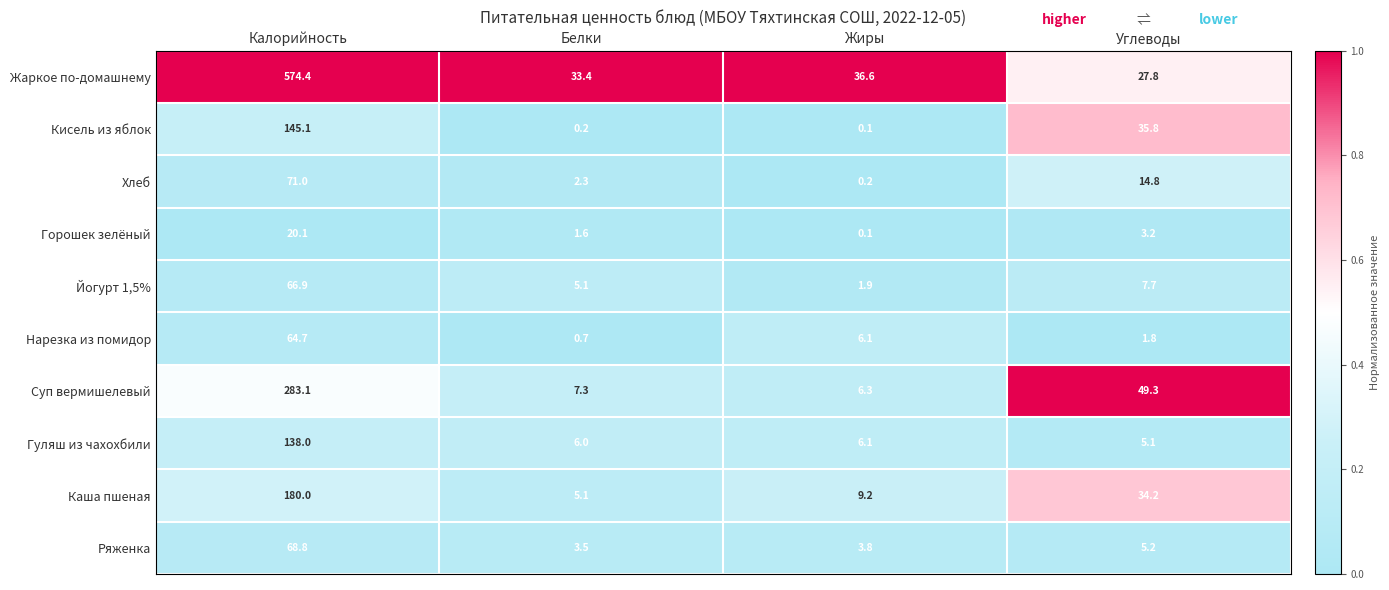

Is it true that Йогурт 1,5% equals 100.5 at Калорийность?

False